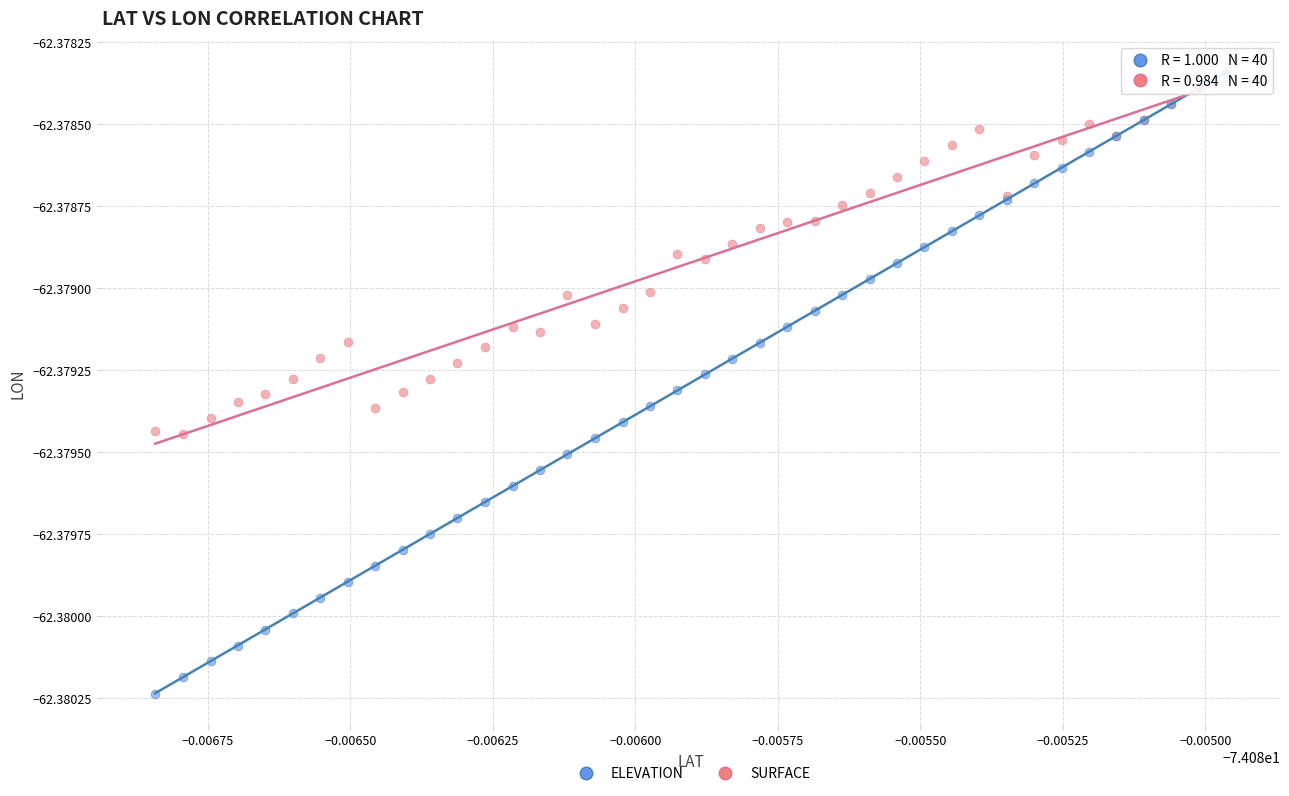

Which series has the largest Y range (max minus min)?

ELEVATION